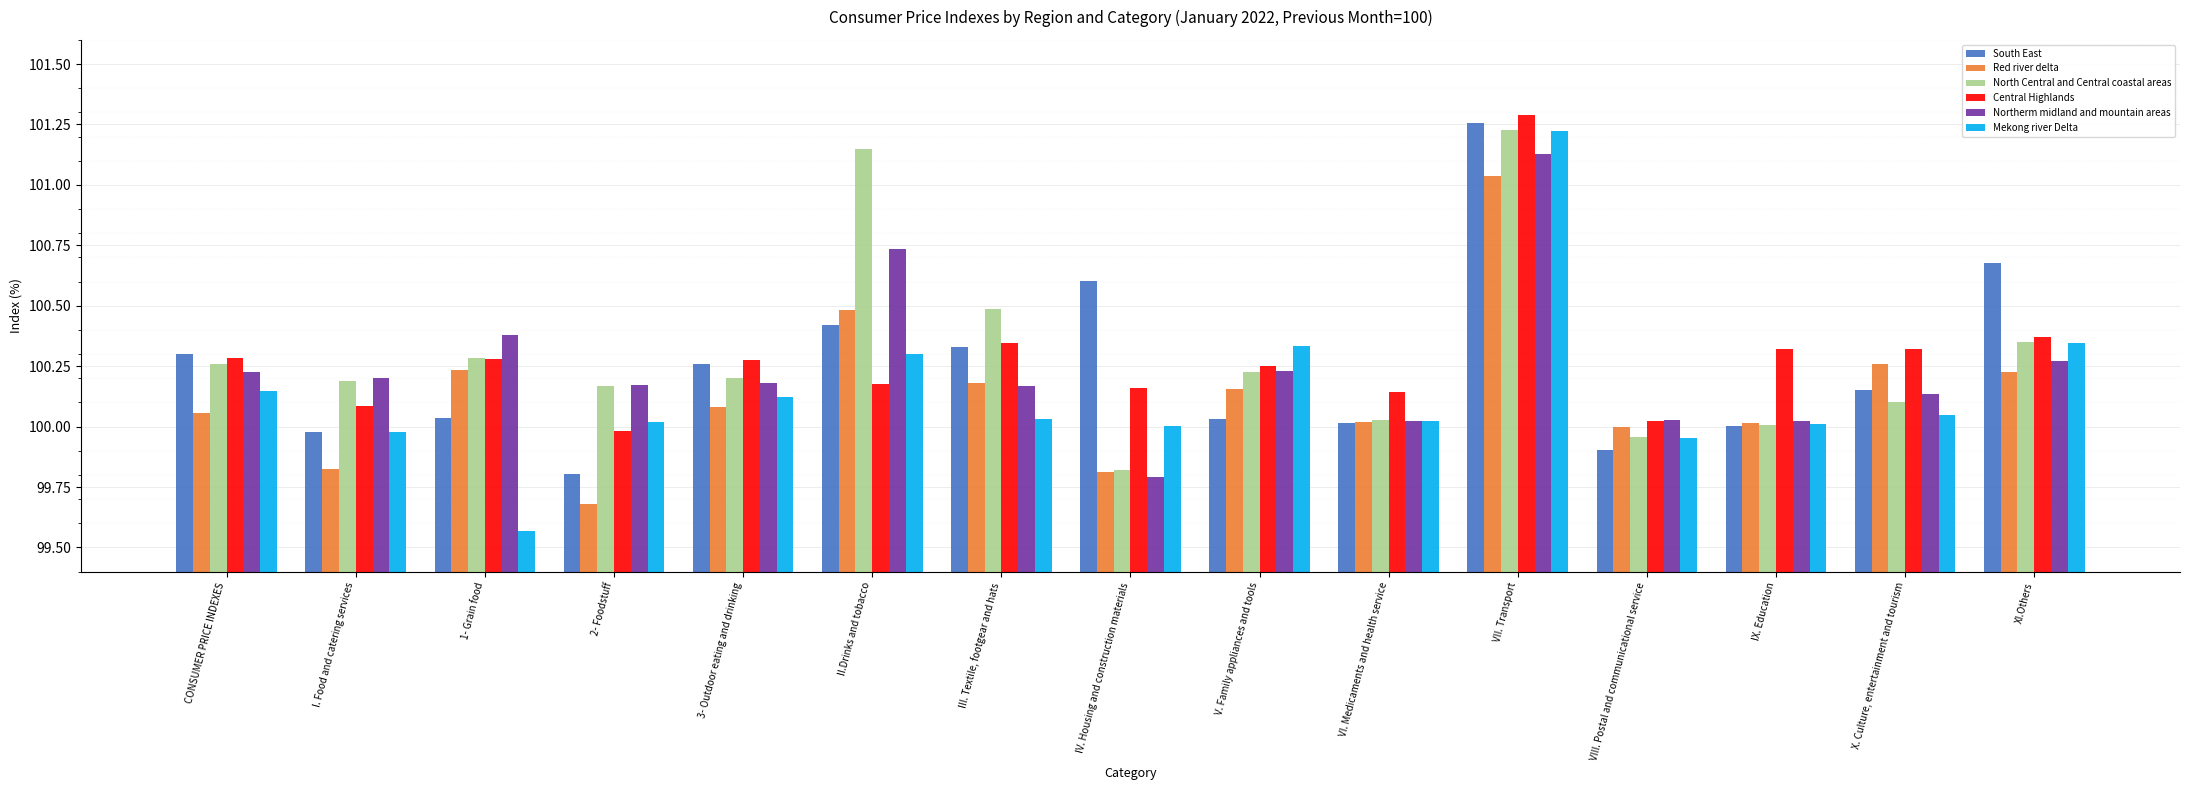

How many categories are shown in the chart?

15